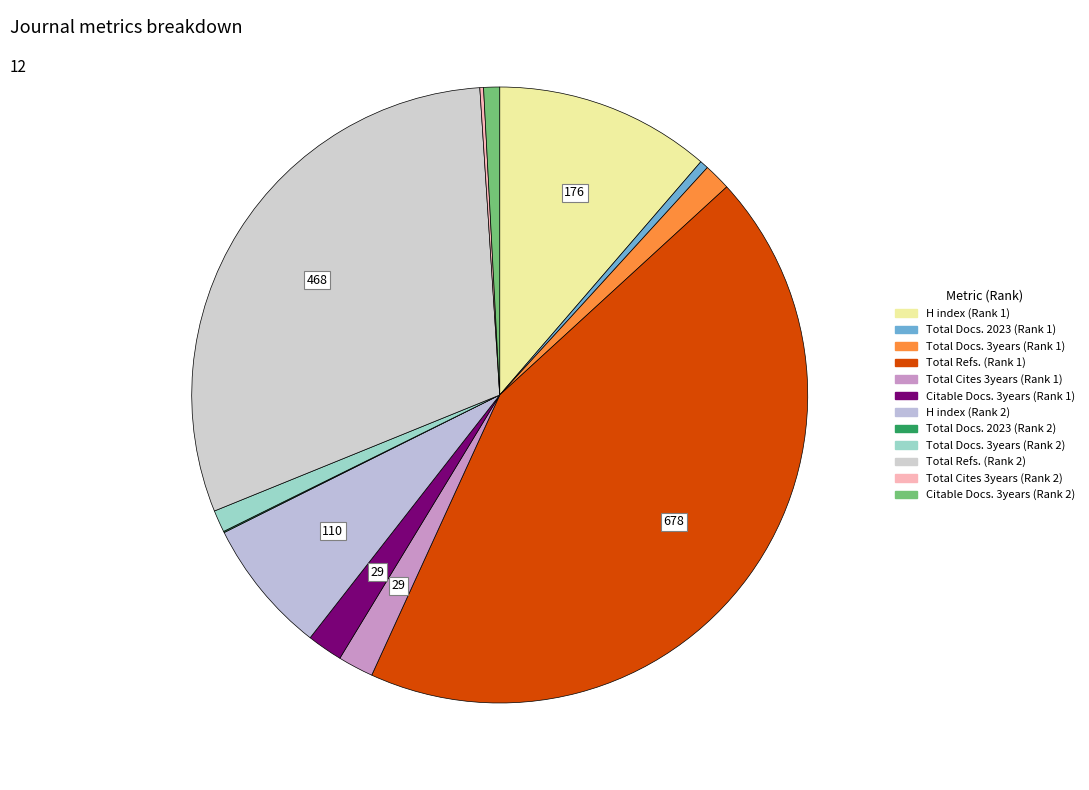

What is the total percentage of Total Cites 3years (Rank 2) and Total Refs. (Rank 1)?

43.8%